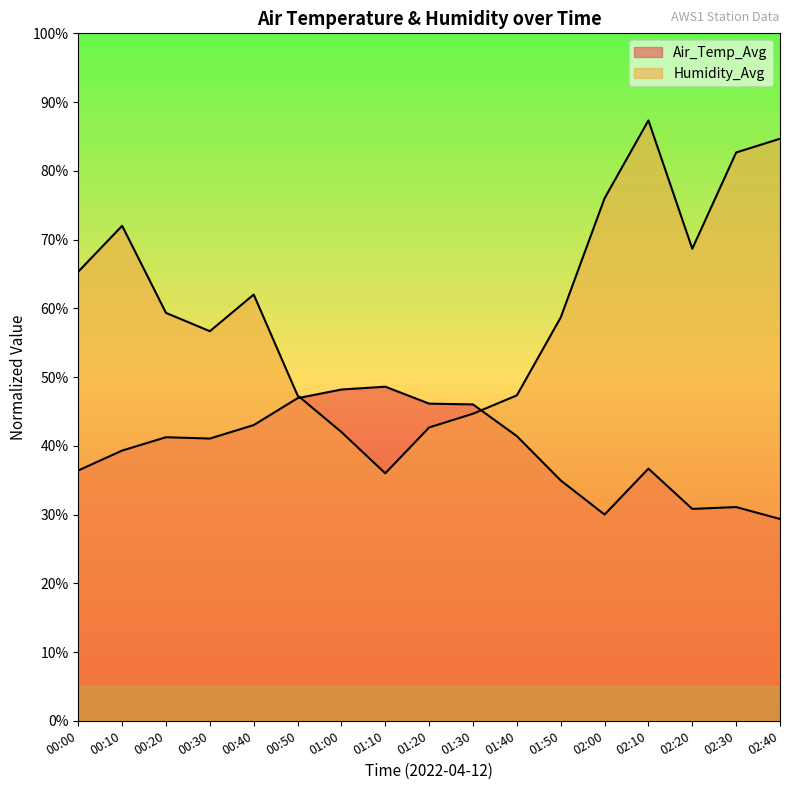

At which category does Humidity_Avg reach its first local valley?

00:30